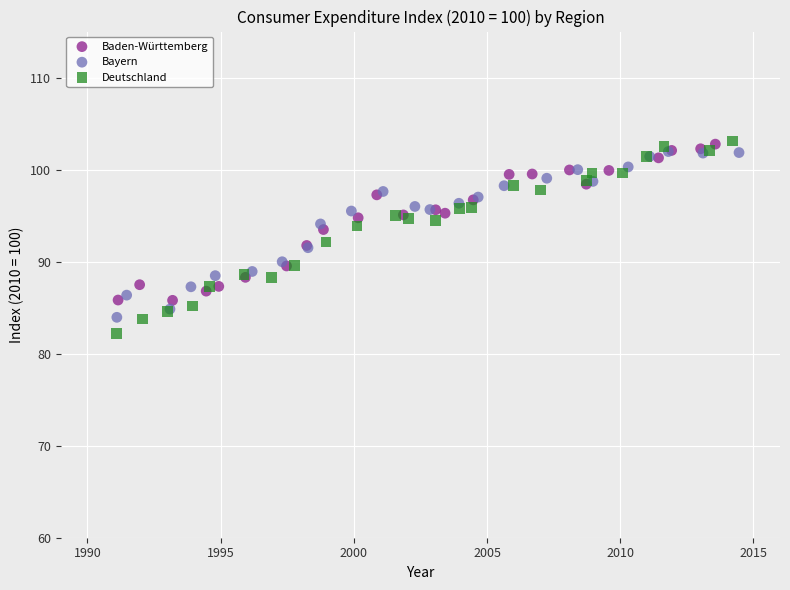

Which series has the largest Y range (max minus min)?

Deutschland